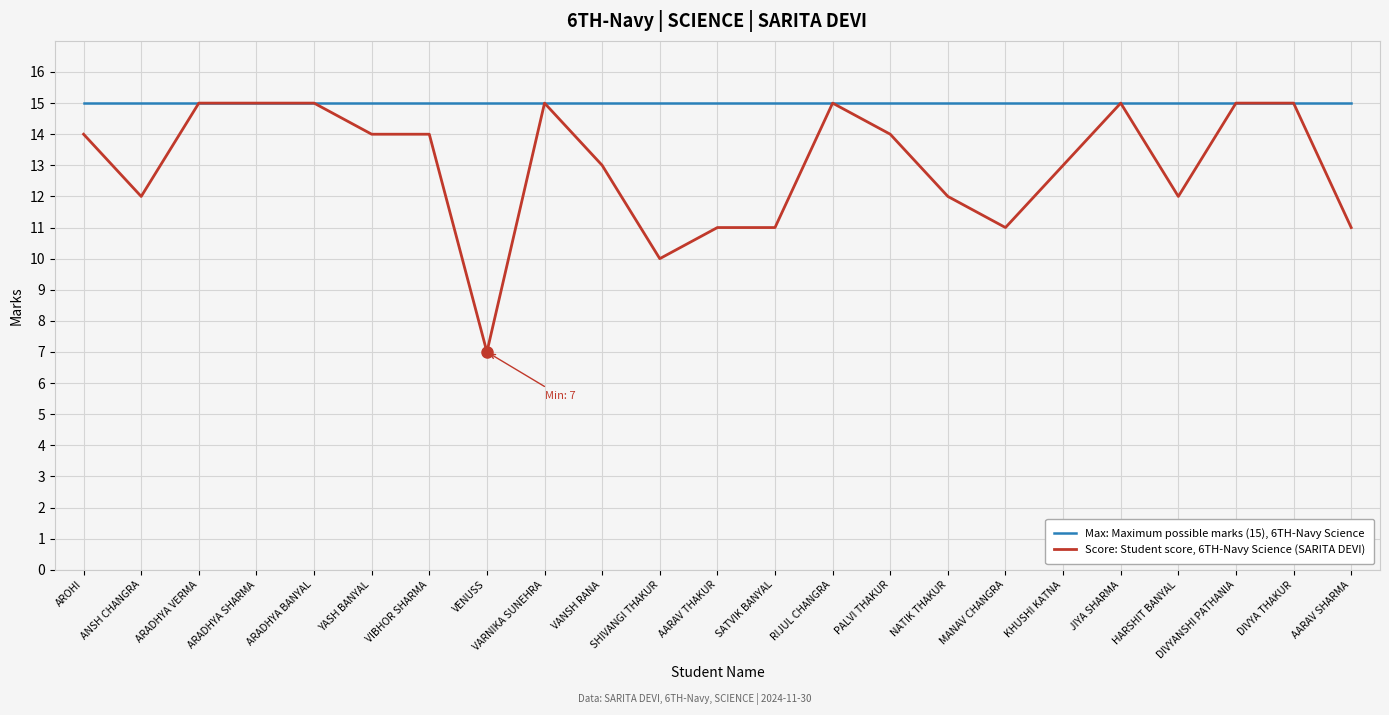

What position from the right is AARAV SHARMA?

1